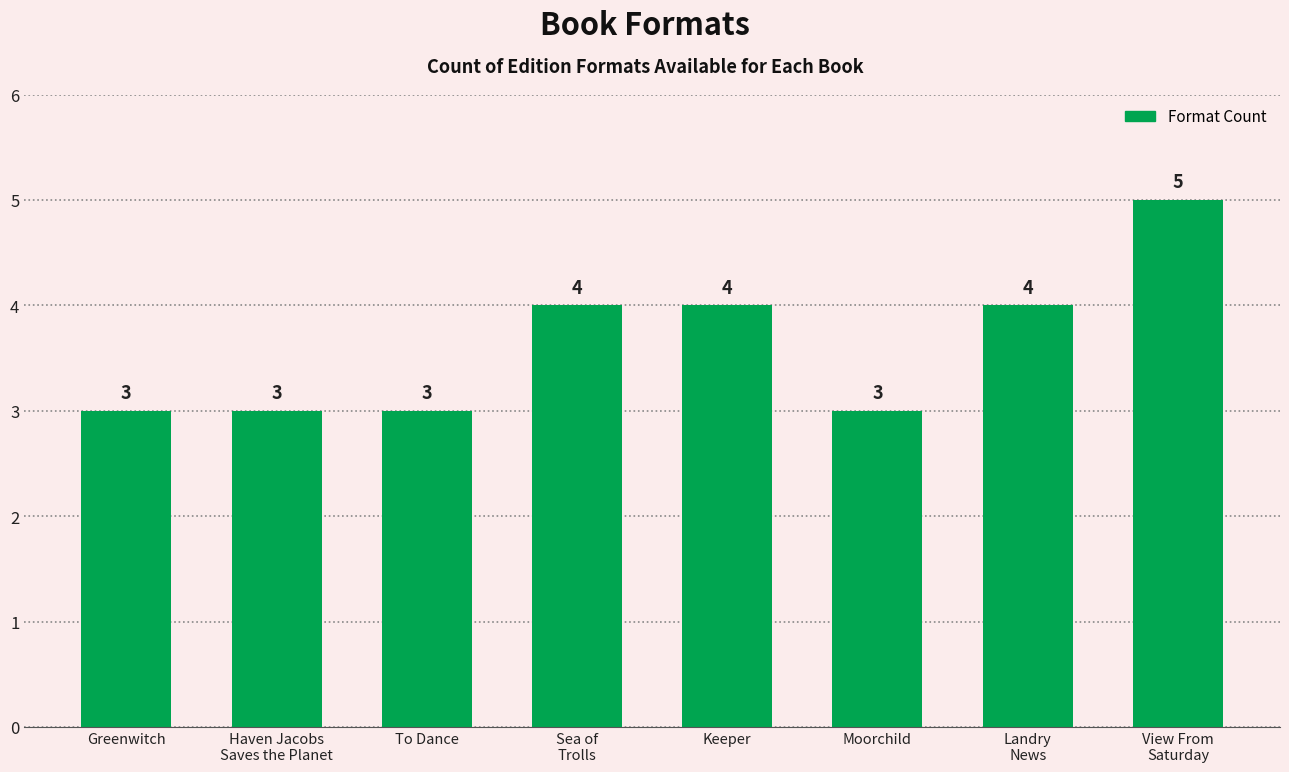

Count the number of data series in this chart.

1